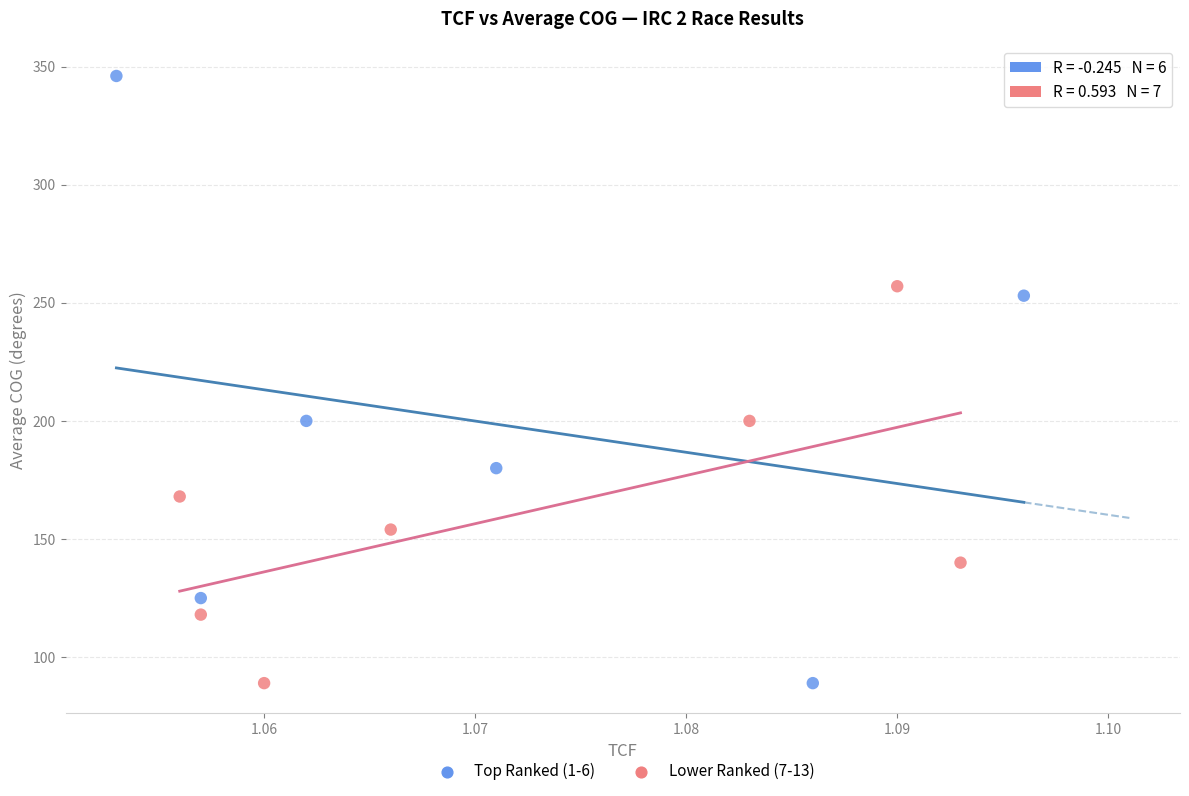

Which series has the largest Y range (max minus min)?

Top Ranked (1-6)